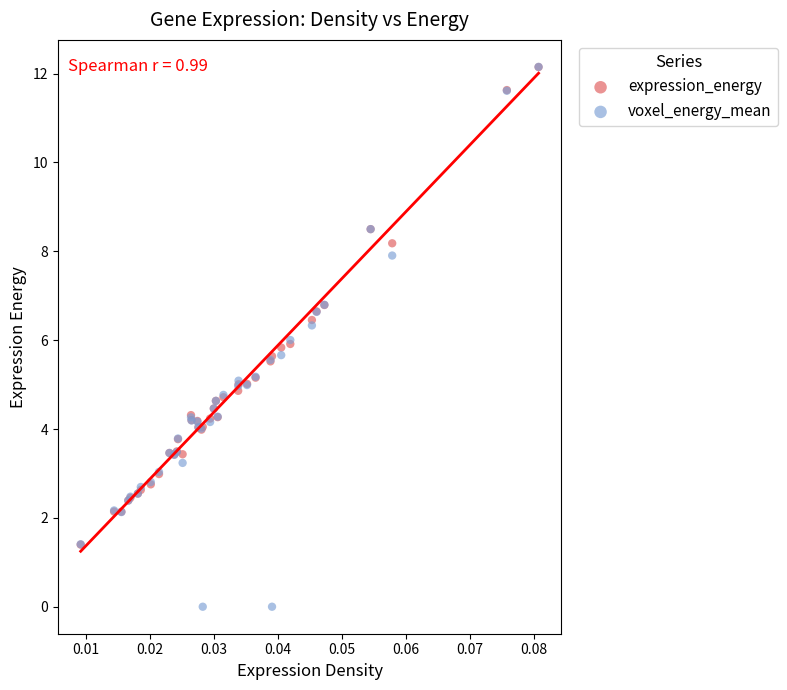

What are all the series names shown in the legend?

expression_energy, voxel_energy_mean